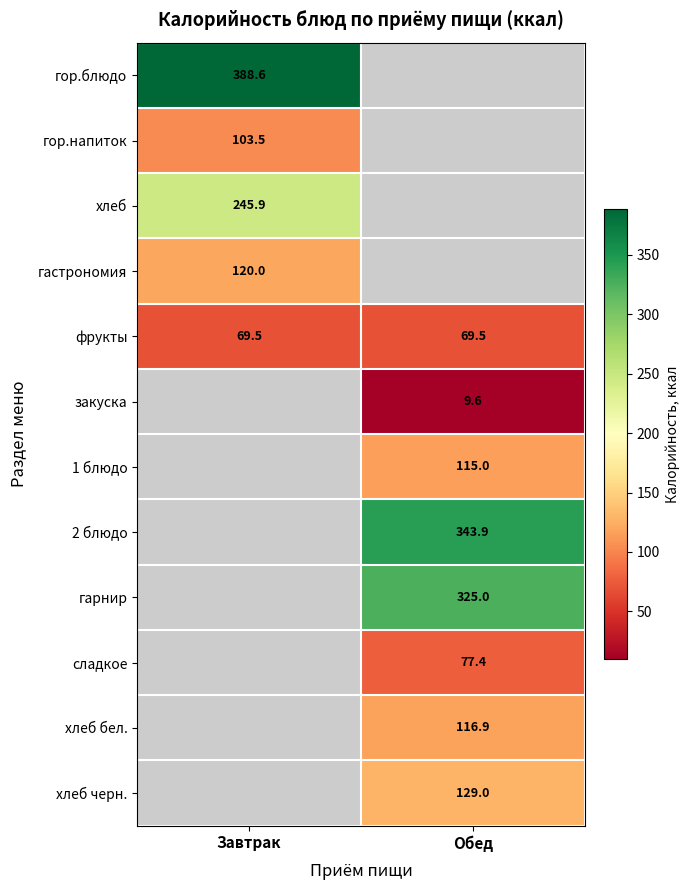

What is the smallest value displayed?

9.6